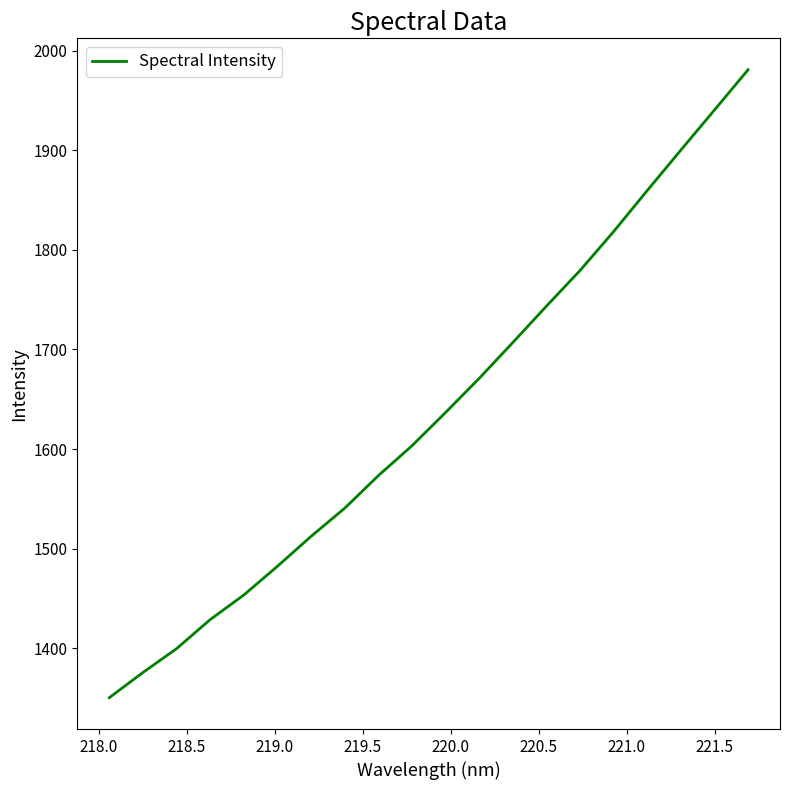

What is the smallest value displayed?

1350.2